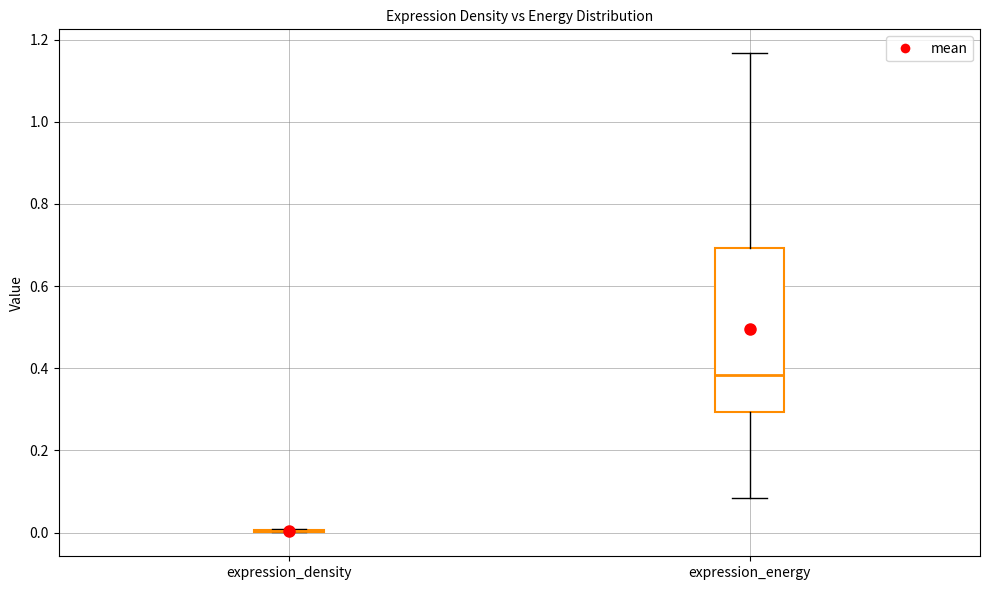

Reading left to right, read every box against the y-axis: the position of its median line, the range the box covers, and the ends of its whiskers. The values are not printed on the chart, so give them approximately, as read against the axis.

expression_density: box collapsed to a line at 0.00, whiskers 0.00 to 0.00
expression_energy: median 0.38, box 0.30 to 0.70, whiskers 0.08 to 1.16